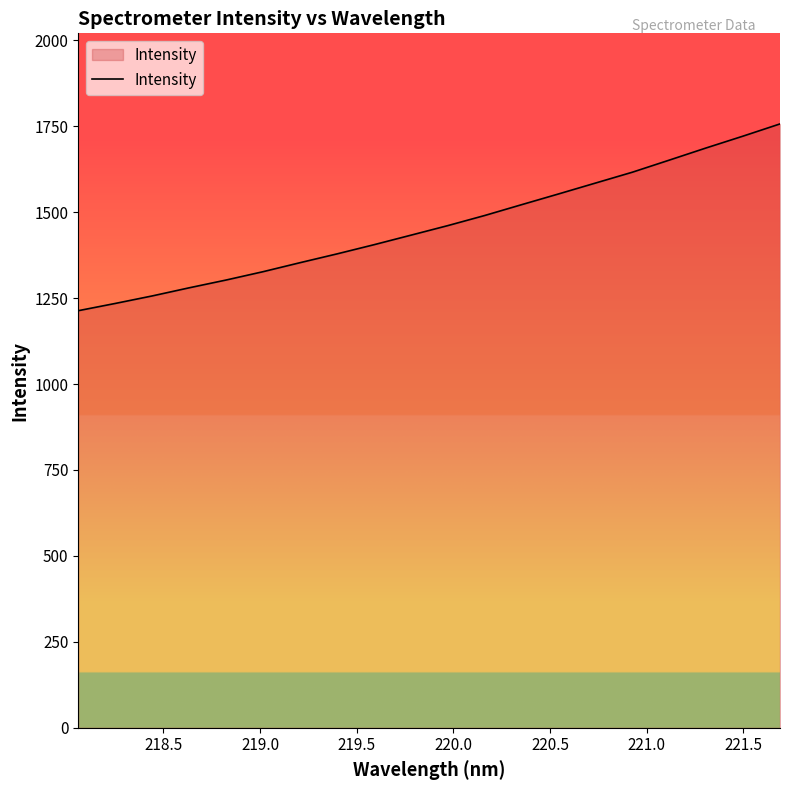

What is the difference between the maximum and minimum values?

543.4